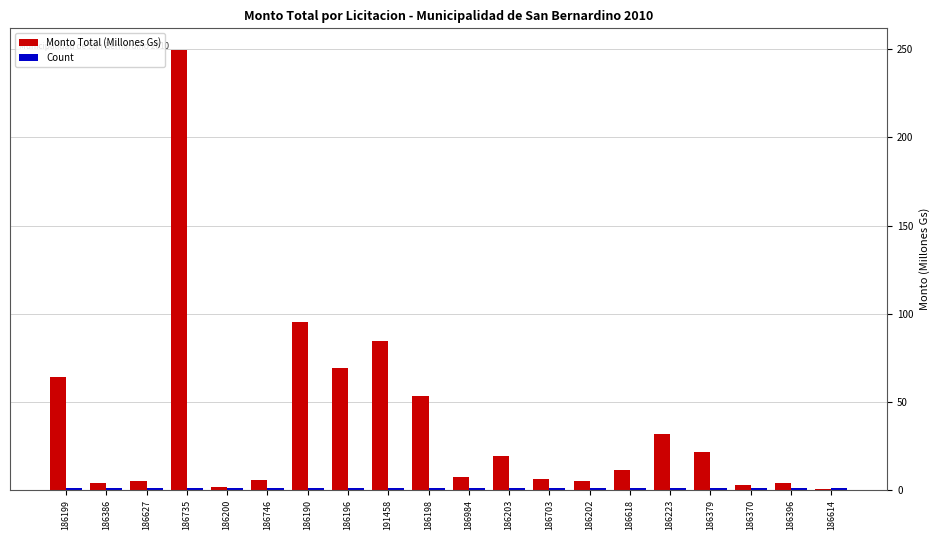

How many groups of bars are there?

20